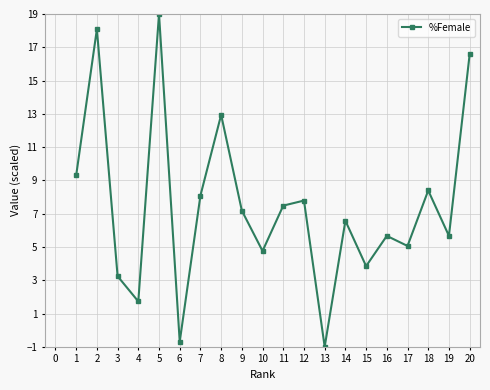

At which category does the data reach its first local valley?

4